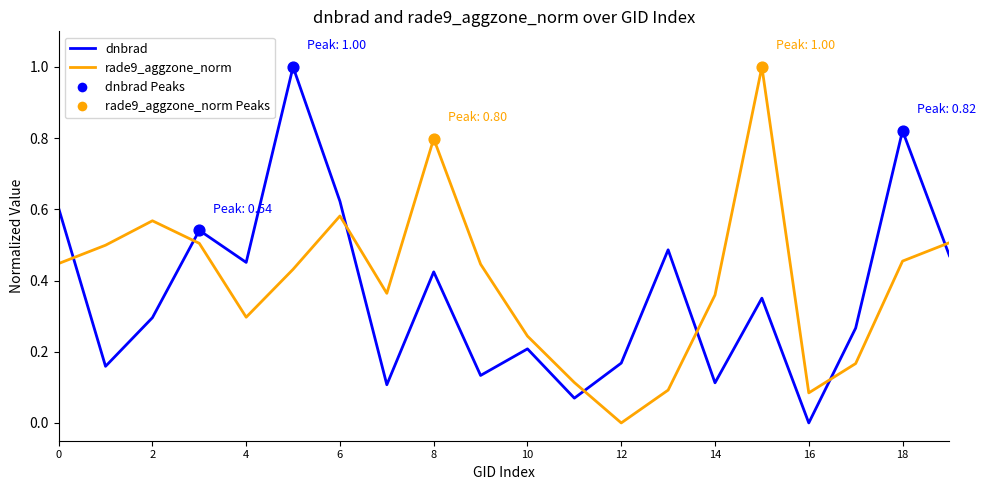

True or false: rade9_aggzone_norm and dnbrad cross at least once.

True